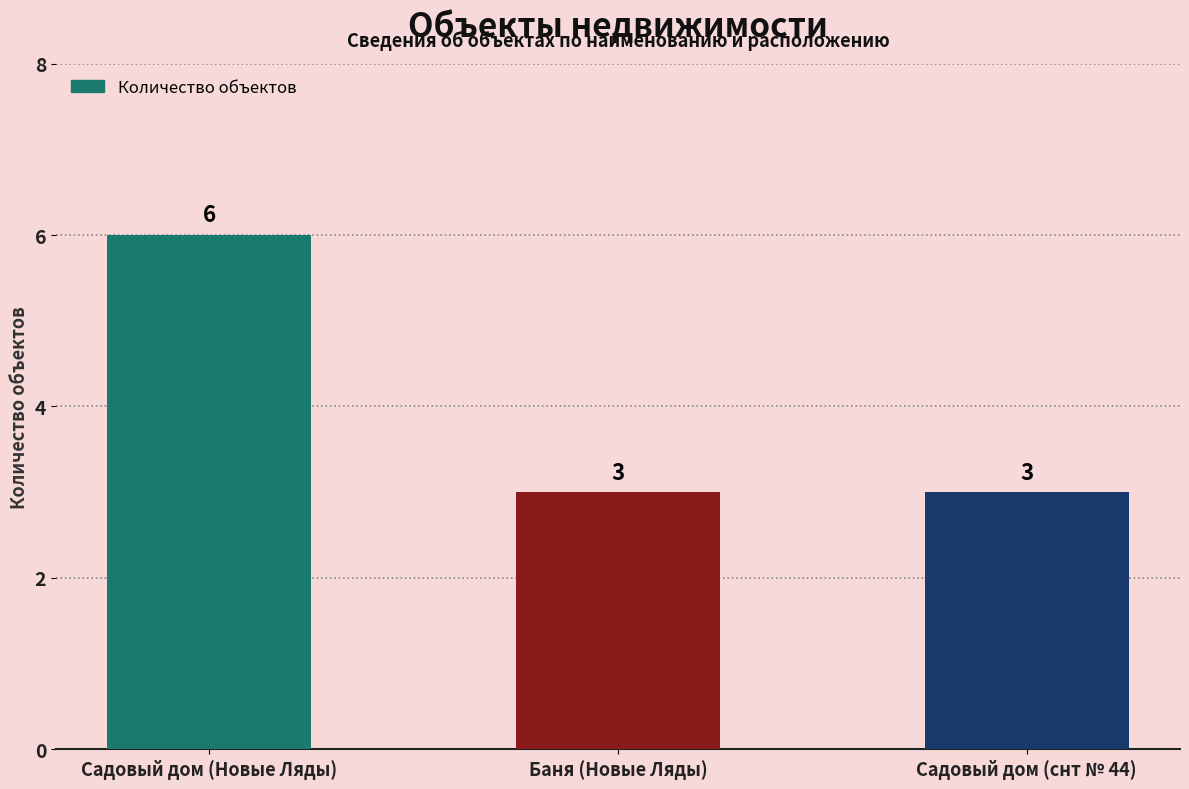

What is the difference between the values at Баня (Новые Ляды) and Садовый дом (Новые Ляды)?

3